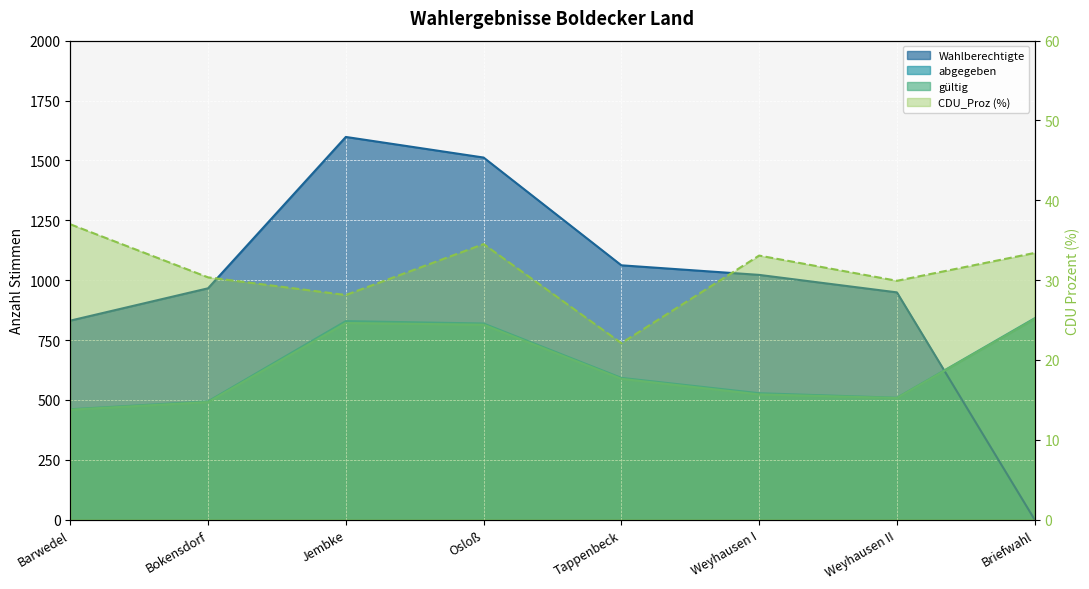

Which category has the lowest value in the gueltig series?

Barwedel